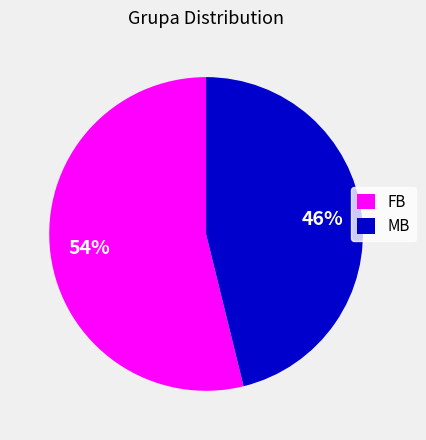

To the nearest percent, what is the difference between the largest and smallest slice percentages?

8%